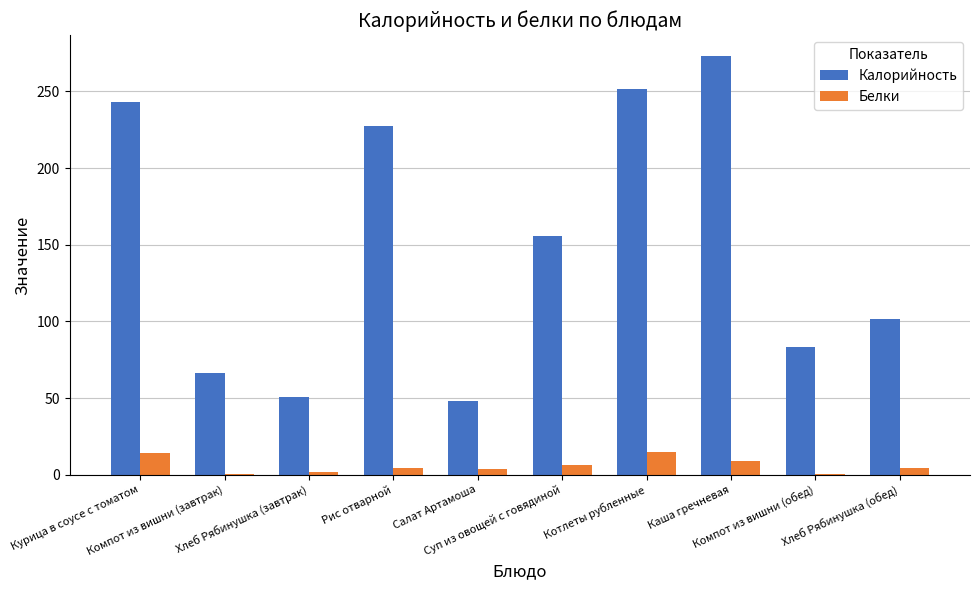

Are the bars grouped side by side (vs. stacked)?

Yes